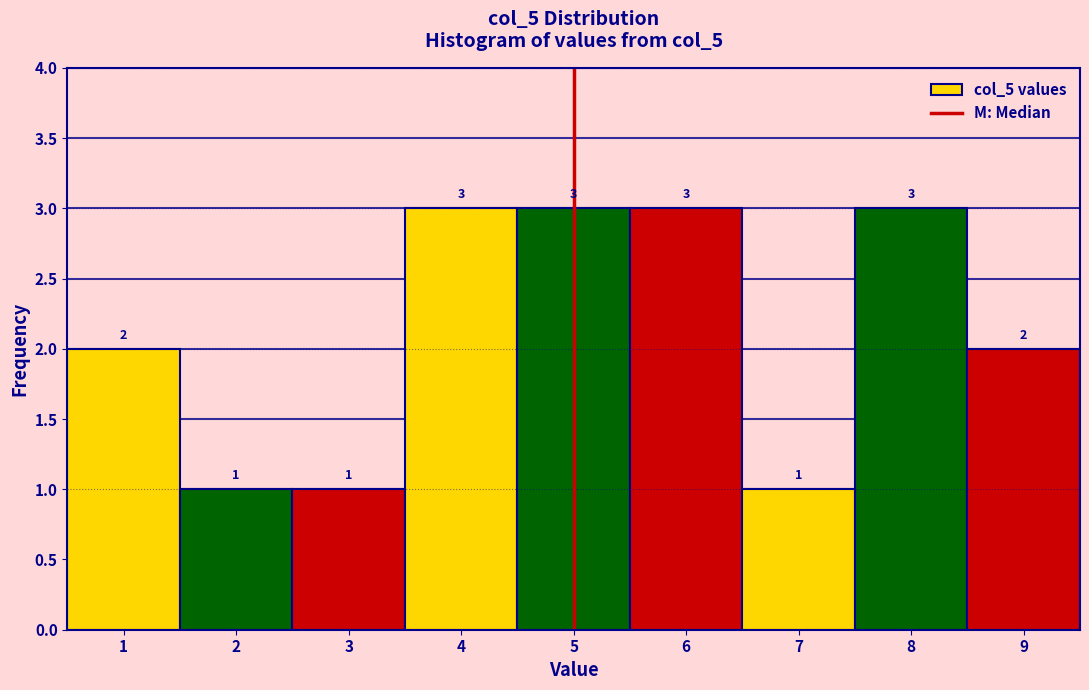

Reading left to right, list every bar in this chart as the range it spans on the x-axis followed by its height.

0.5 to 1.5: 2
1.5 to 2.5: 1
2.5 to 3.5: 1
3.5 to 4.5: 3
4.5 to 5.5: 3
5.5 to 6.5: 3
6.5 to 7.5: 1
7.5 to 8.5: 3
8.5 to 9.5: 2